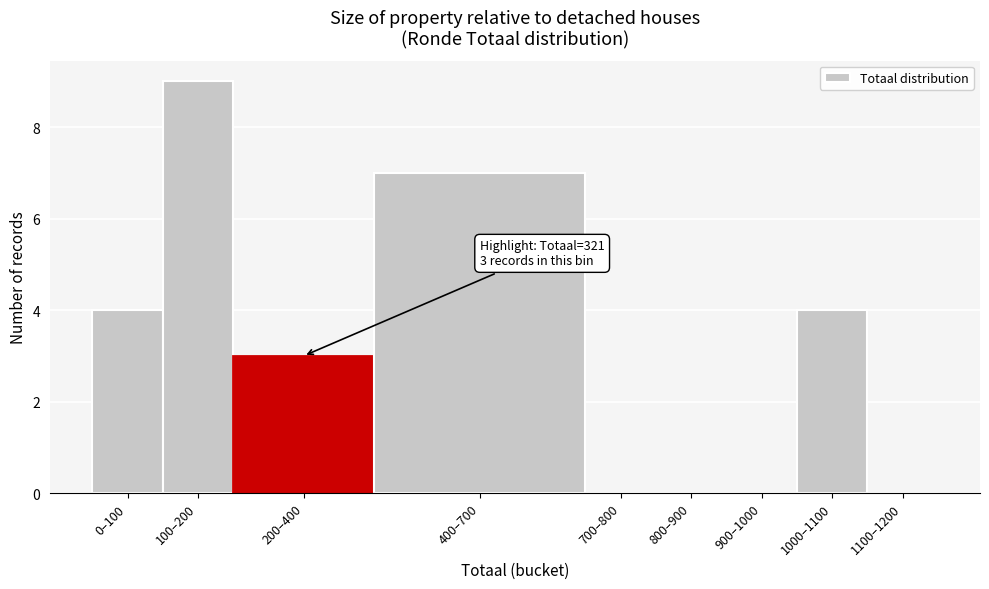

Reading left to right, what are all the values shown in this chart?

0–100=4	100–200=9	200–400=3	400–700=7	700–800=0	800–900=0	900–1000=0	1000–1100=4	1100–1200=0